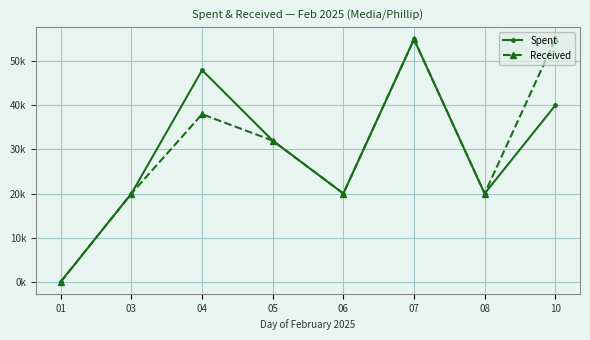

True or false: Received and Spent cross at least once.

False